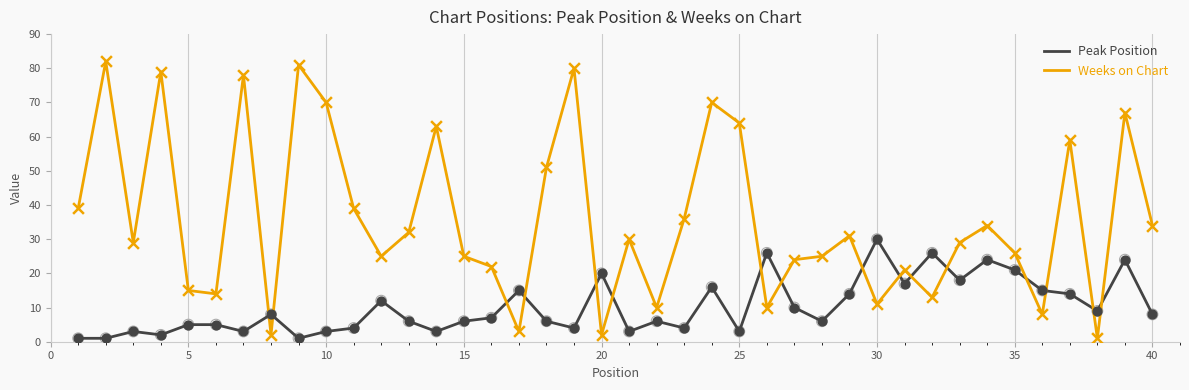

Which series has the widest spread of values?

Weeks on Chart